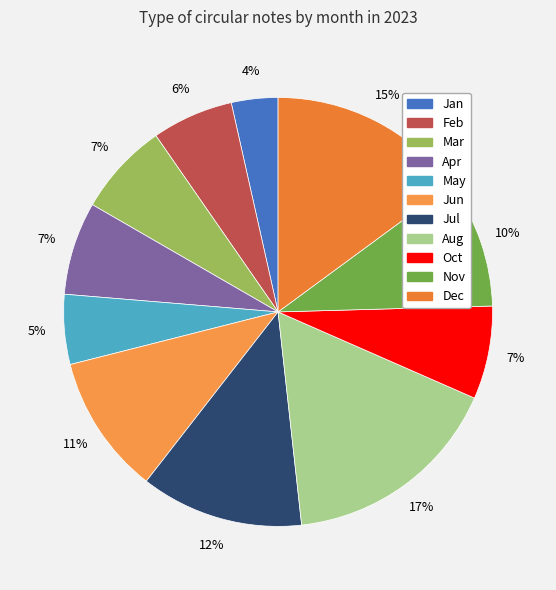

Is it true that Mar is 12% of the pie?

False